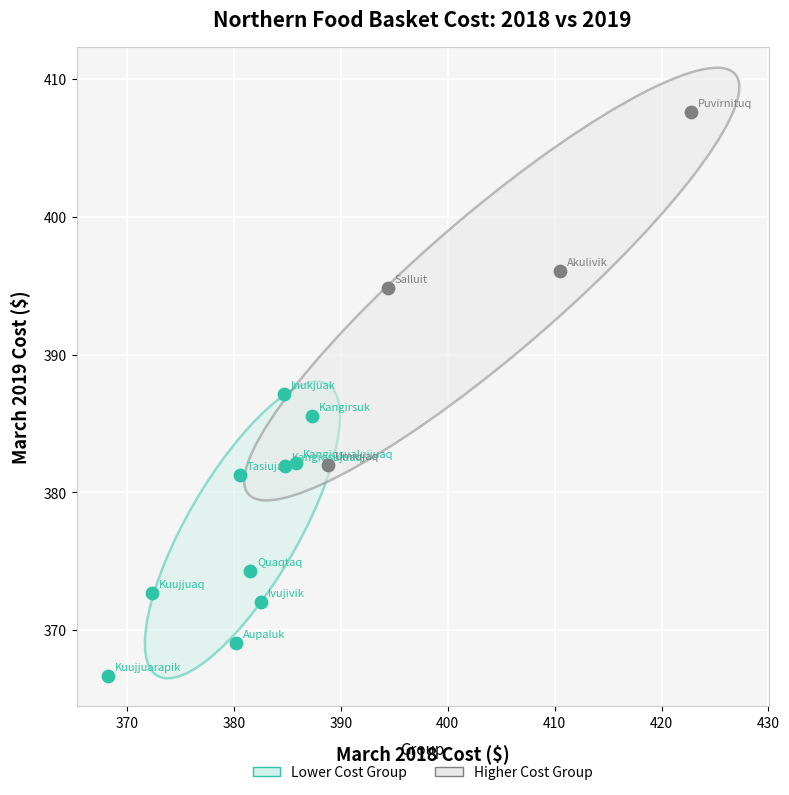

Which series has the largest Y range (max minus min)?

Higher Cost Group